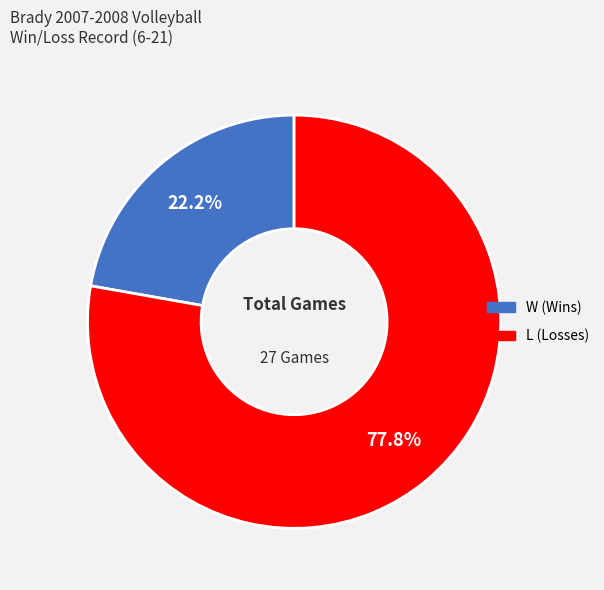

Does L (Losses) represent more than half of the total?

Yes